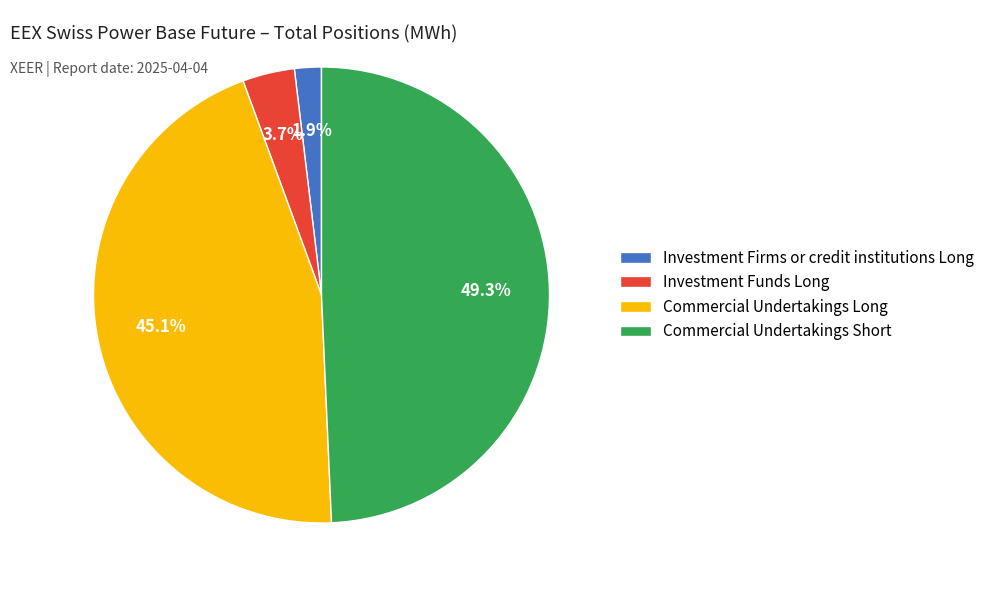

Does Investment Firms or credit institutions Long represent more than half of the total?

No